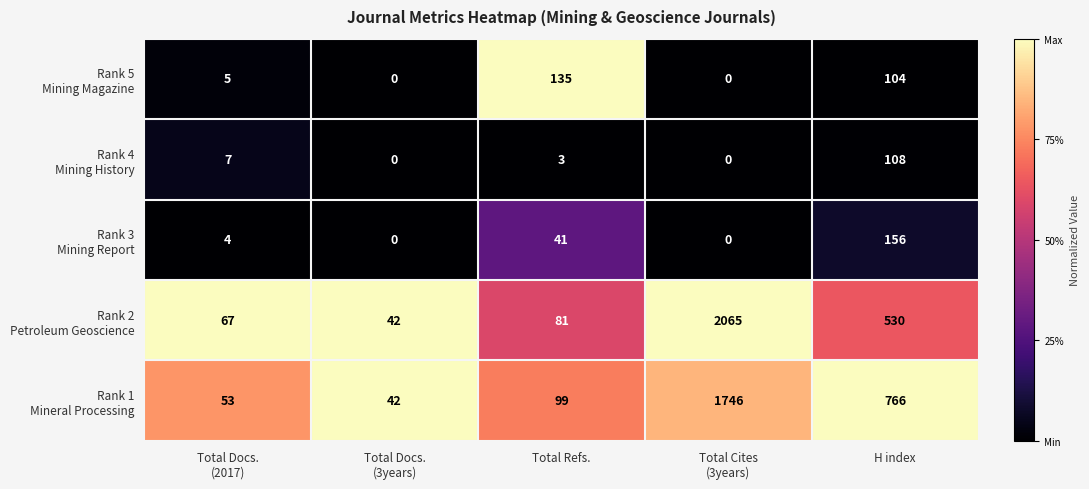

What is the total value across all series at H index?

1664